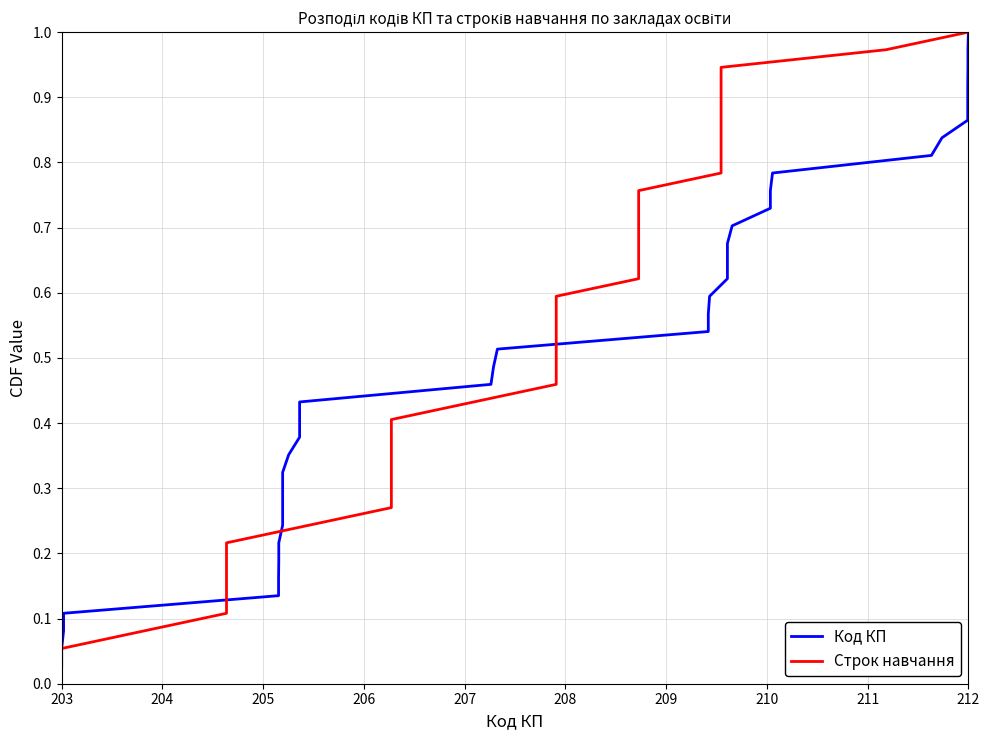

Does the chart display data point markers on the line(s)?

No